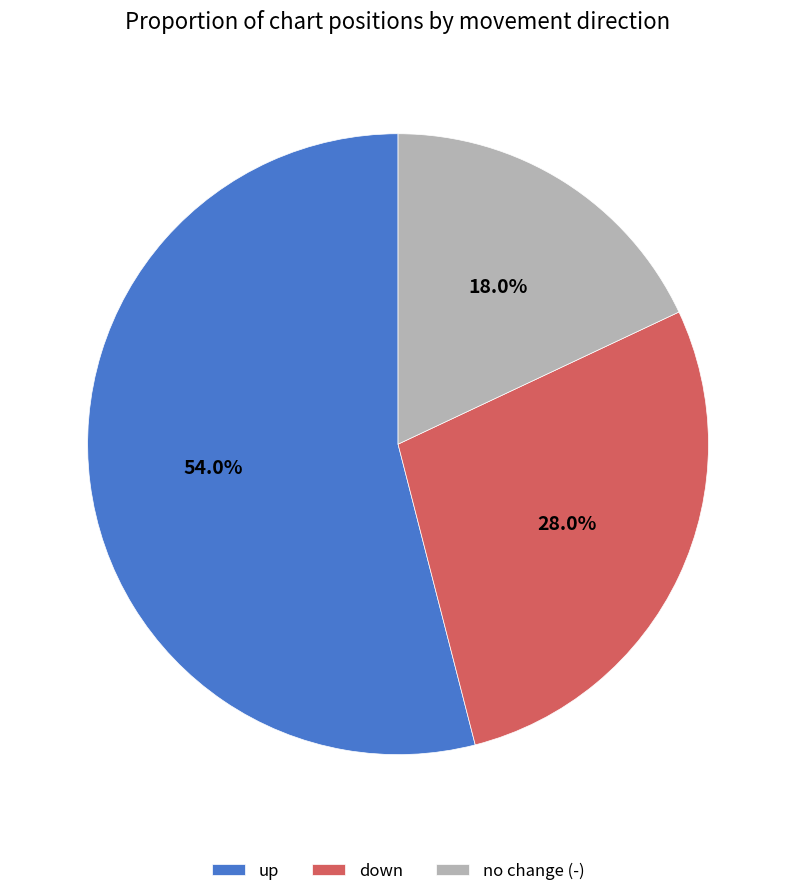

What is the ratio of the value at down to the value at up?

0.5